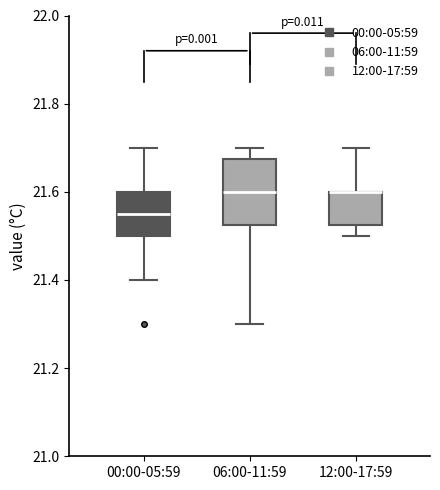

Reading left to right, transcribe this box plot: for each box, give where its median line is, the range the box spans, and where its two whiskers end, as read against the y-axis. The values are not printed on the chart, so give them approximately, as read against the axis.

00:00-05:59: median 21.56, box 21.50 to 21.60, whiskers 21.40 to 21.70
06:00-11:59: median 21.60, box 21.52 to 21.68, whiskers 21.30 to 21.70
12:00-17:59: median 21.60 (drawn on the box's upper edge), box 21.52 to 21.60, whiskers 21.50 to 21.70